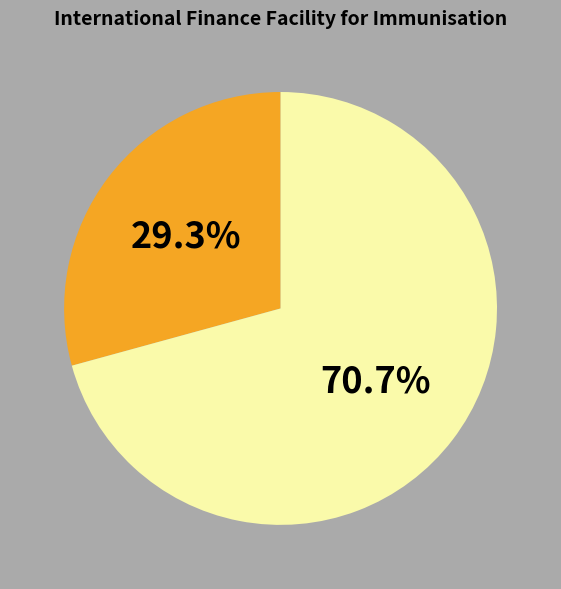

Is there a majority slice in this chart?

Yes